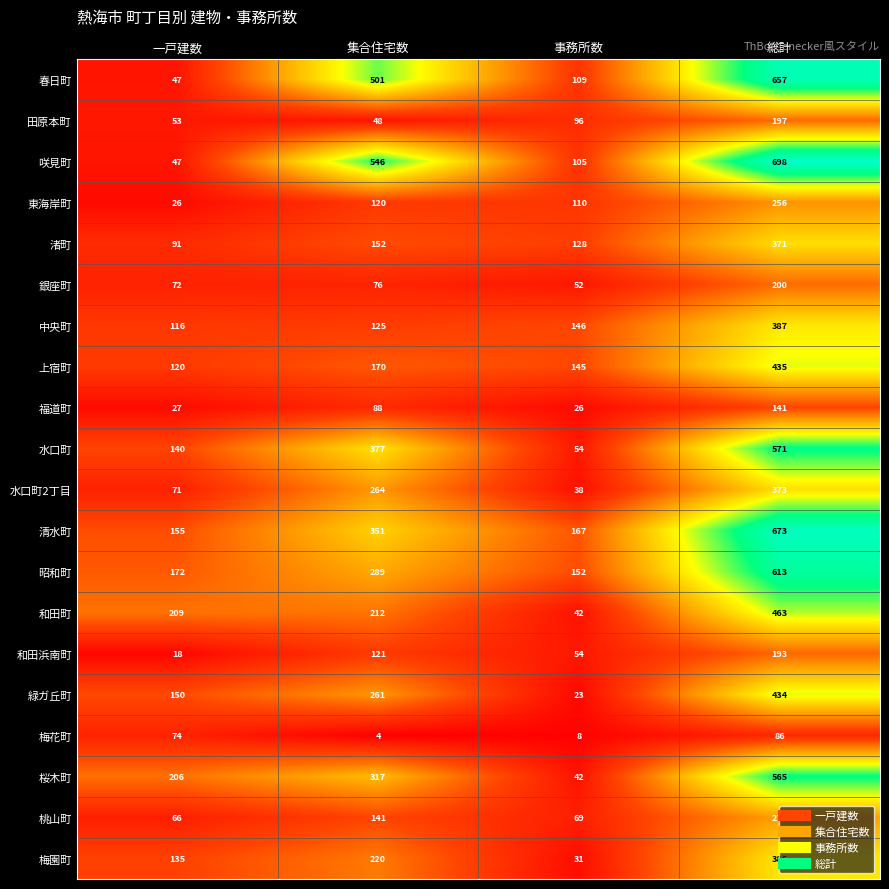

True or false: 昭和町 has a value of 49 at 事務所数.

False